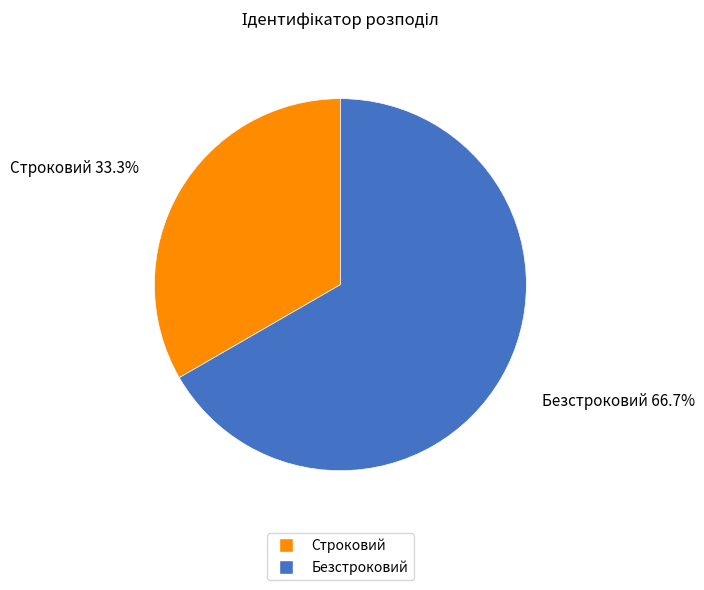

To the nearest percent, what percentage of the pie is Безстроковий?

67%